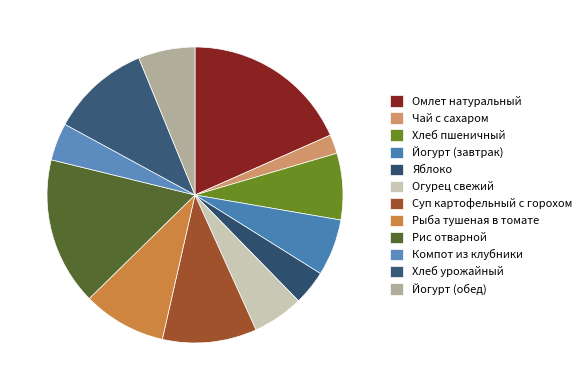

How many segments does this pie chart have?

12